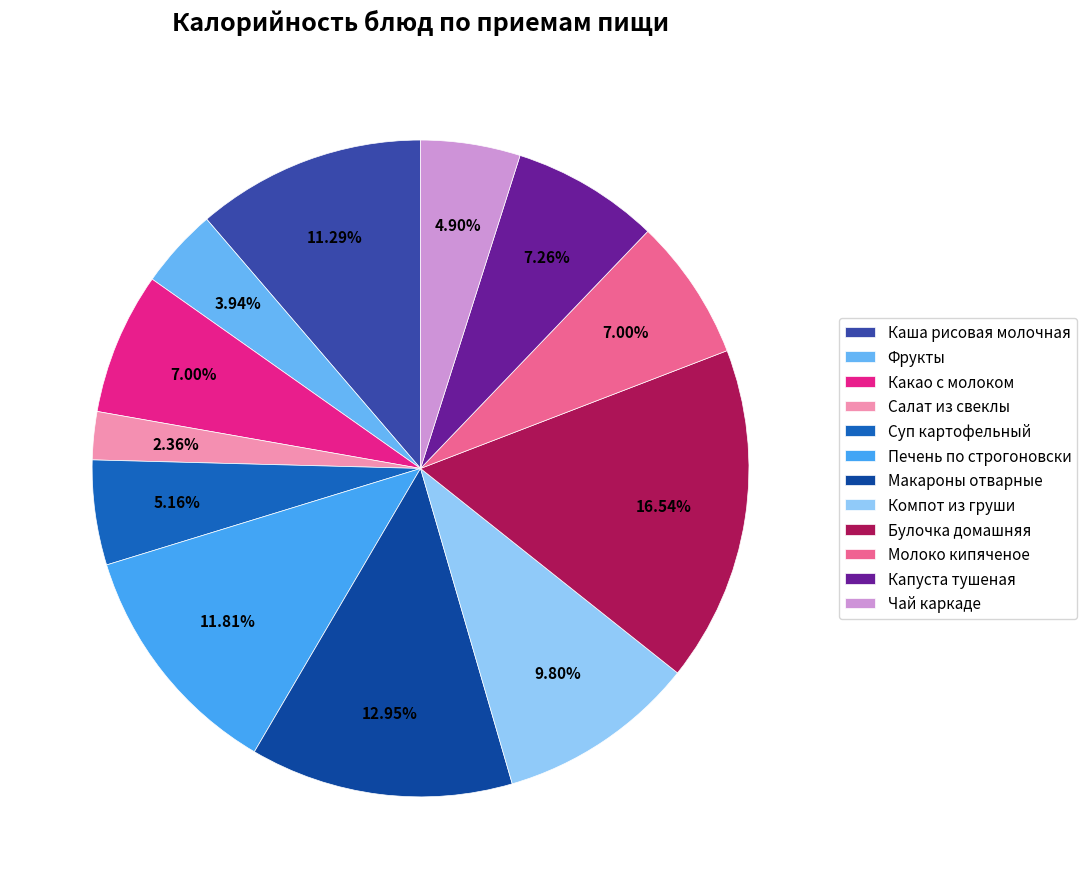

True or false: Салат из свеклы accounts for 11% of the total.

False